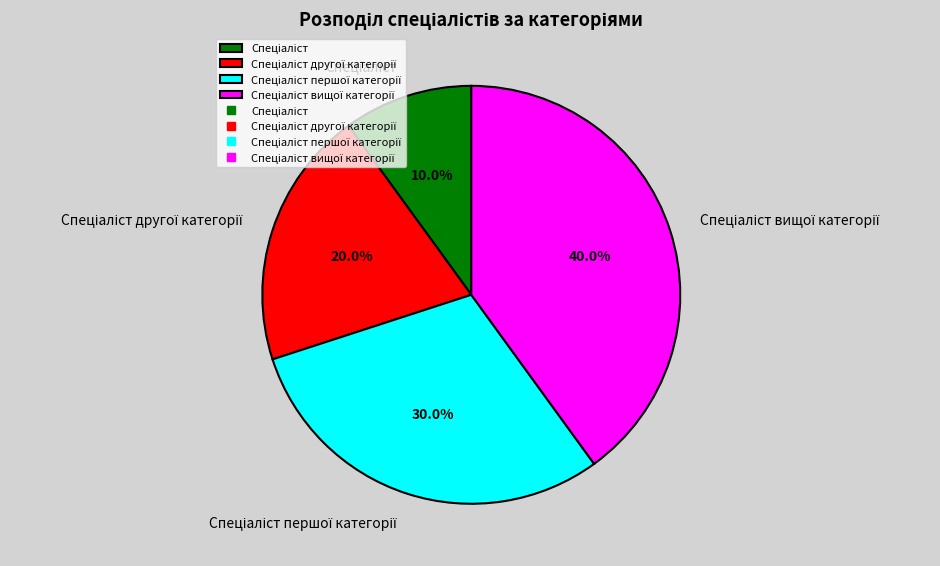

How many segments does this pie chart have?

4